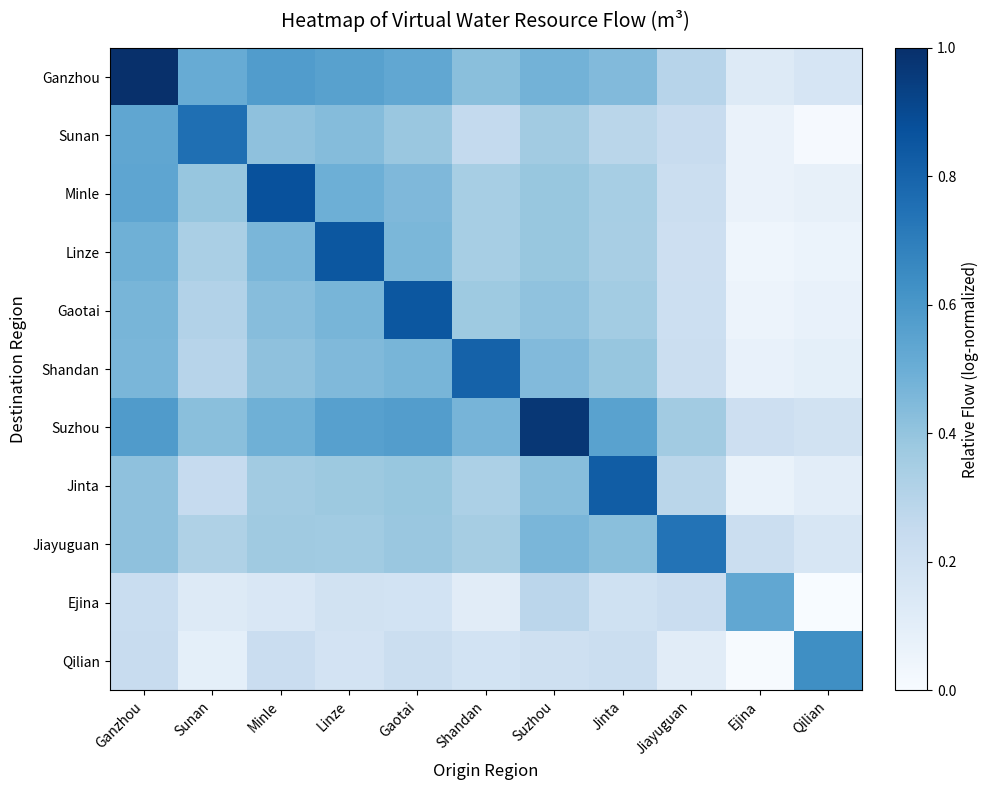

What is the total value across all series at Ejina?

1.5